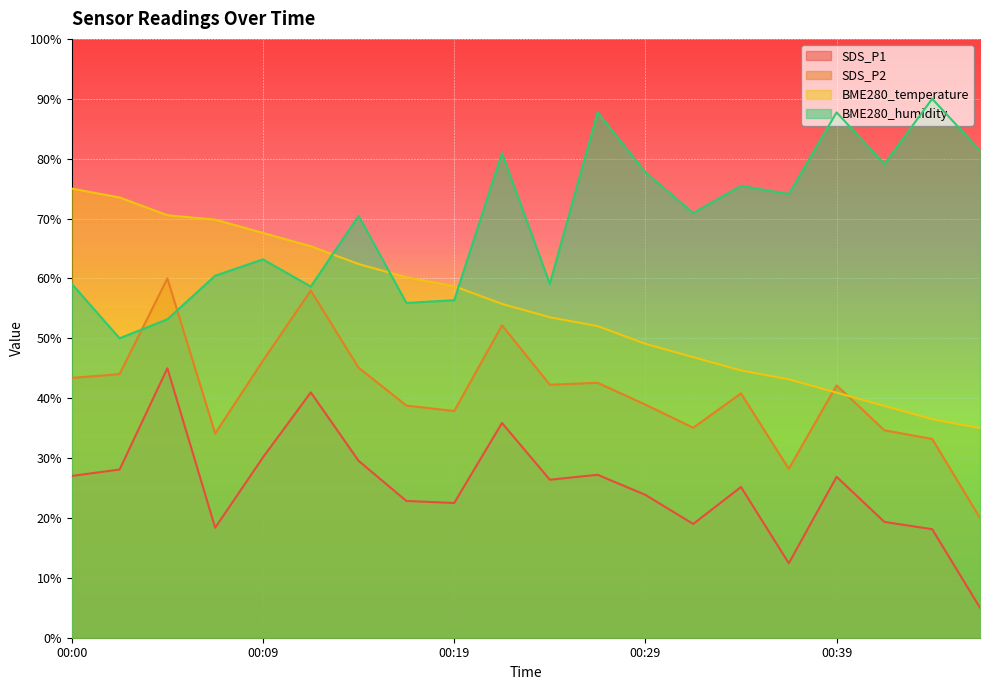

What is the value of the SDS_P2 point at the 14th from the left?

35.1